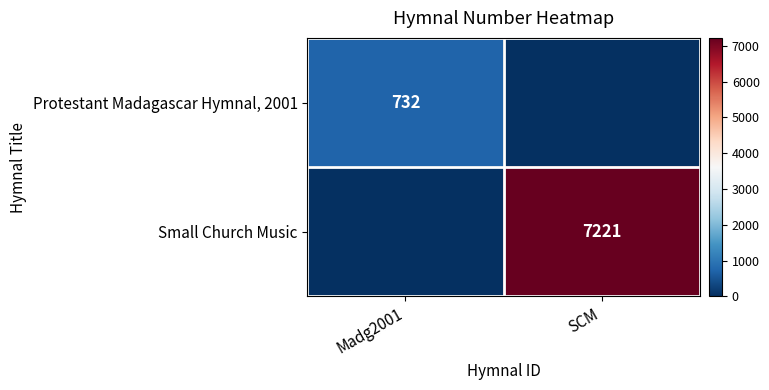

The Small Church Music series shows 0 at Madg2001. True or false?

True